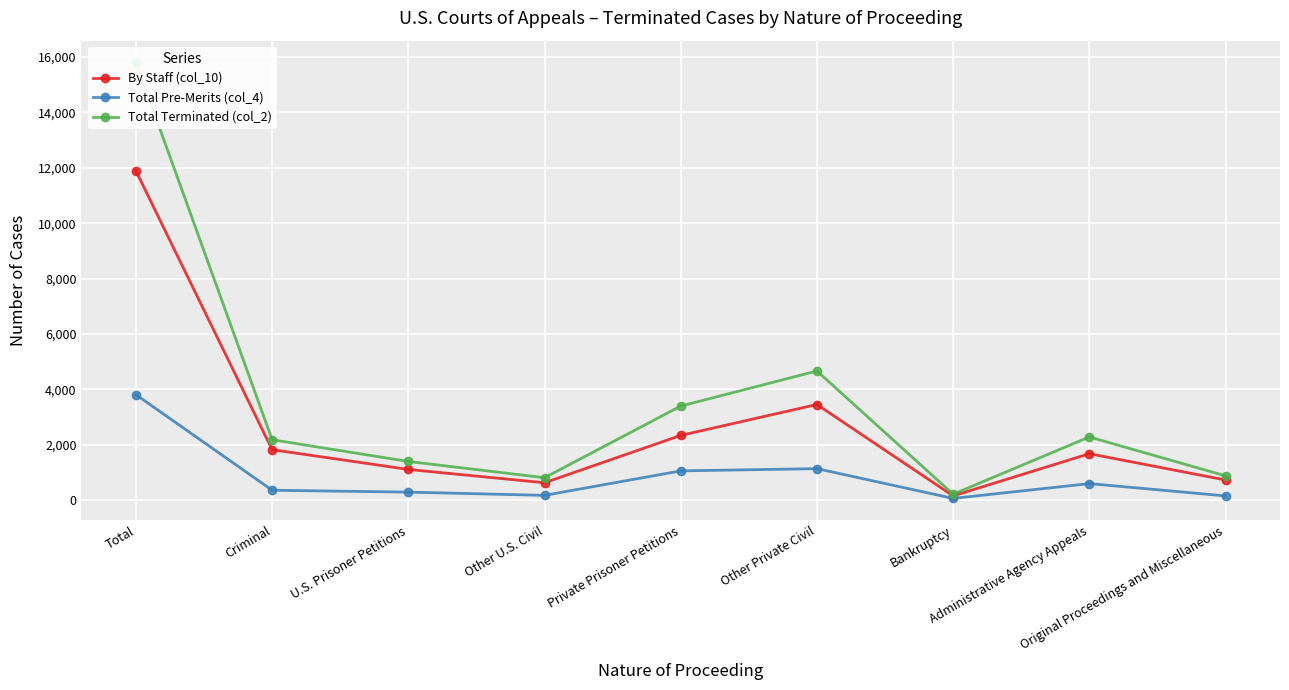

What is the value of the Total Terminated (col_2) point at the 3rd from the left?

1394